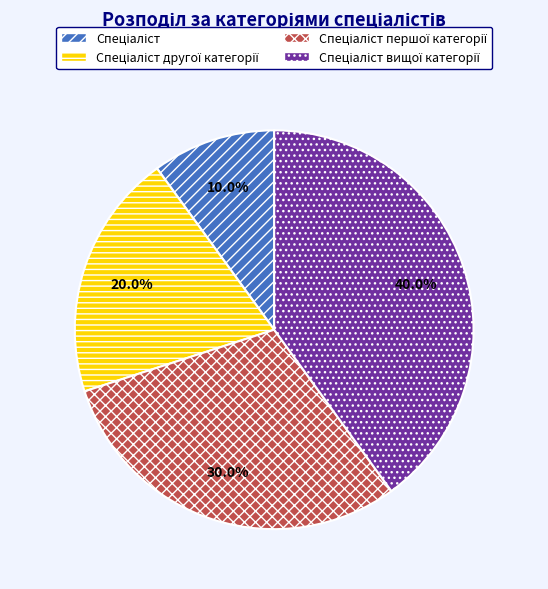

Does any single category account for the majority?

No